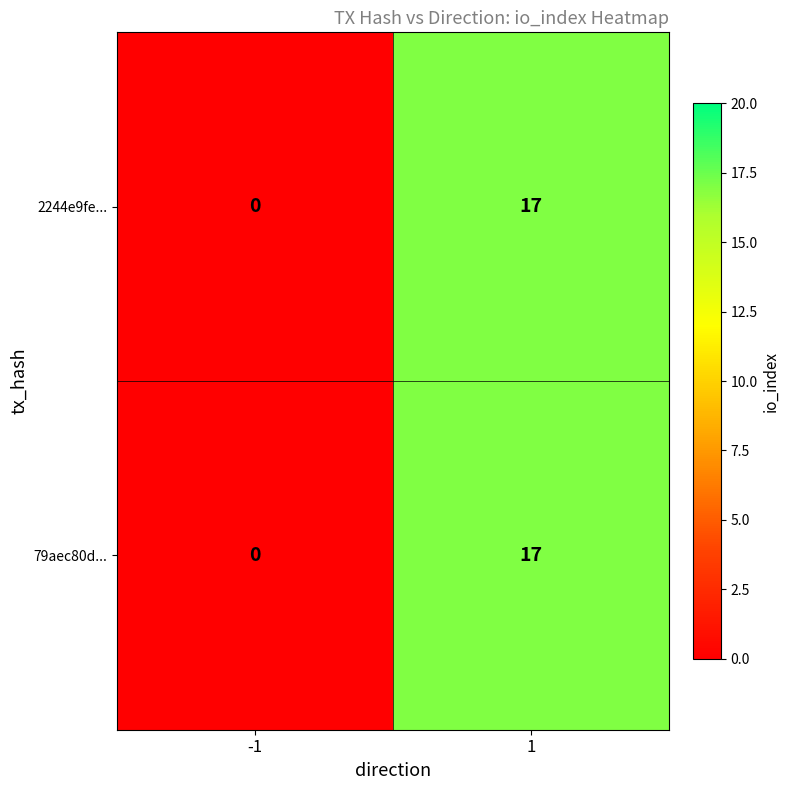

What is the maximum value shown in the chart?

17